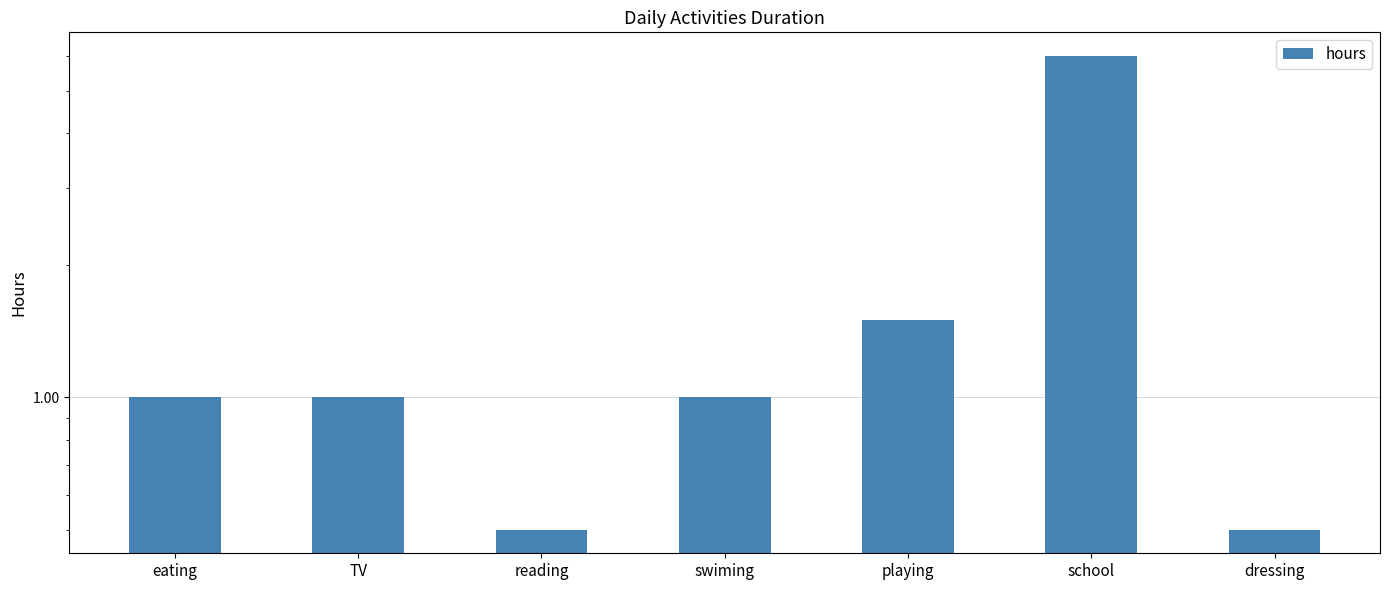

What is the value of the 7th bar from the left?

0.5